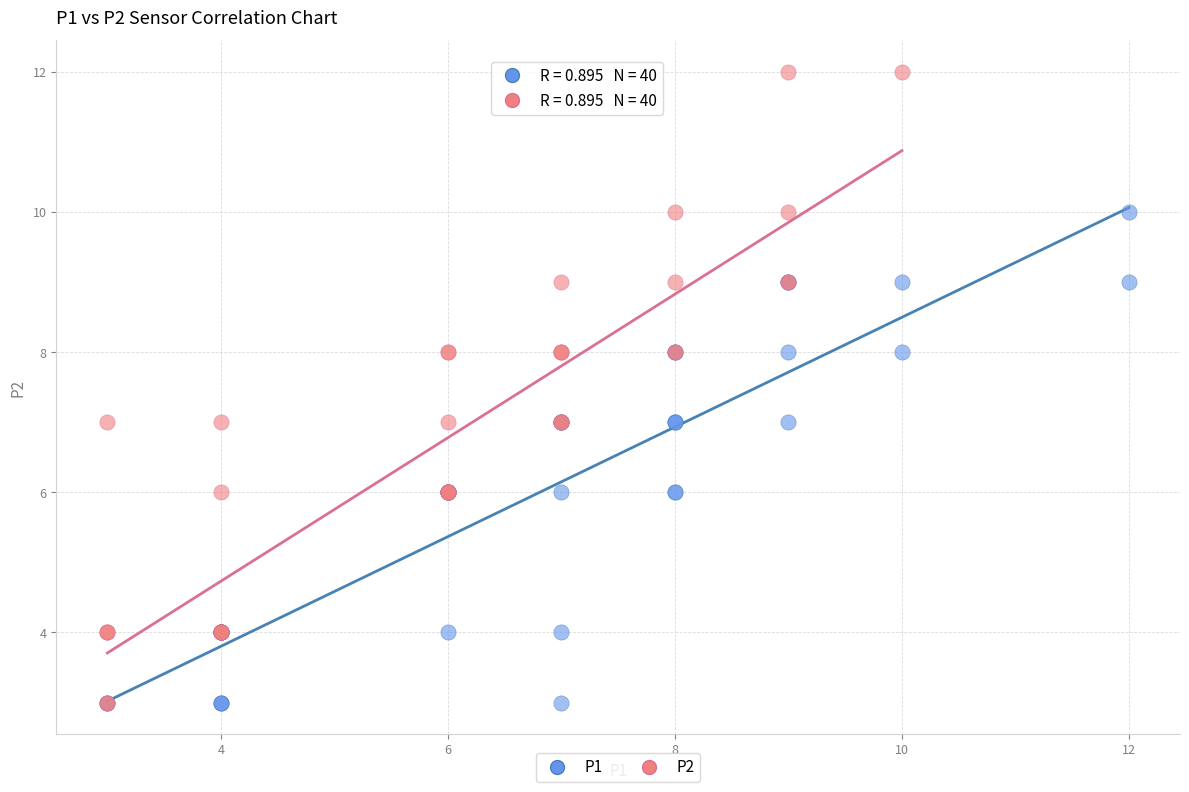

Which series reaches the maximum Y coordinate?

P2